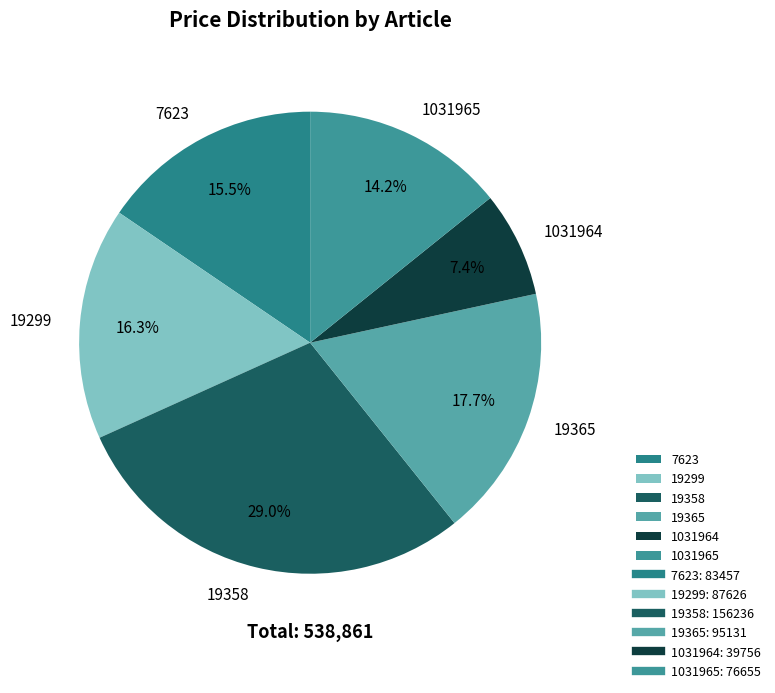

How many segments does this pie chart have?

6